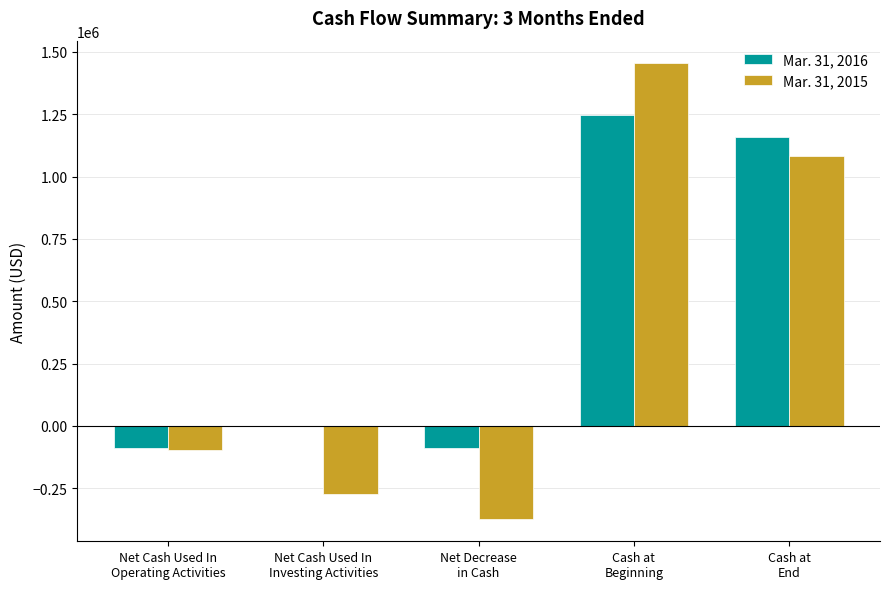

What is the greatest value displayed?

1453971